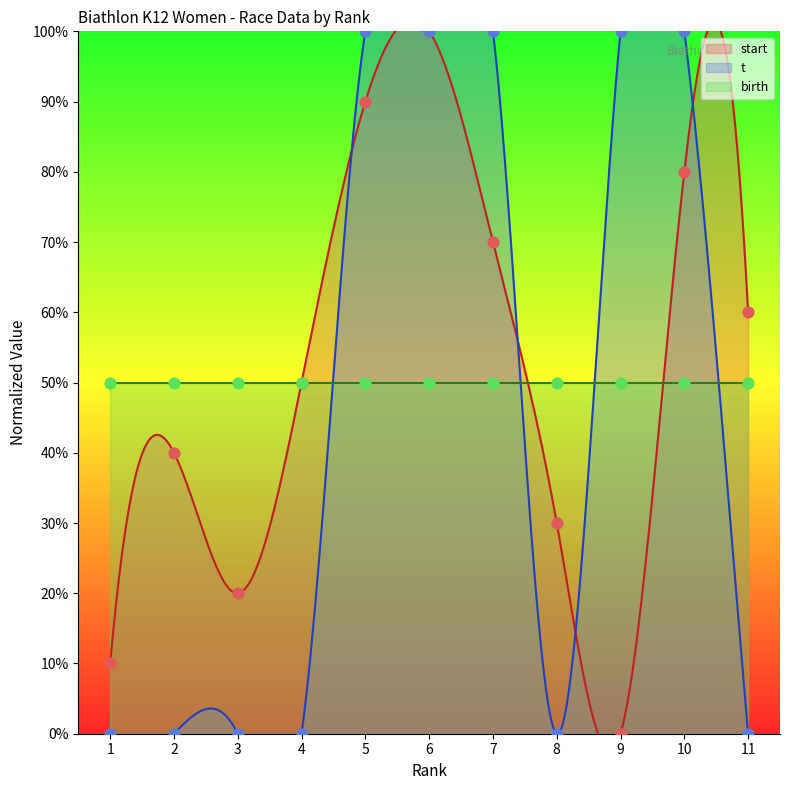

Which series has the largest Y range (max minus min)?

start